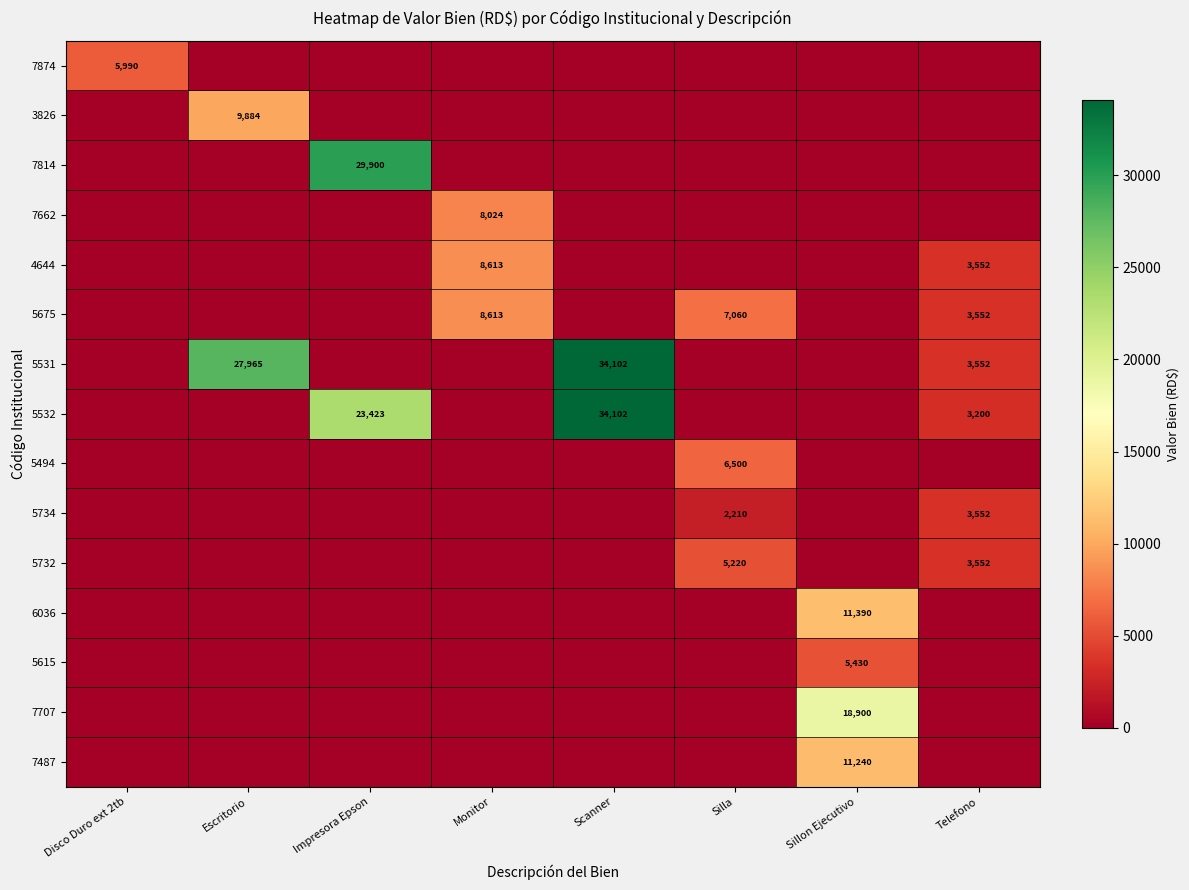

At which category does the chart reach its peak across all series?

Scanner